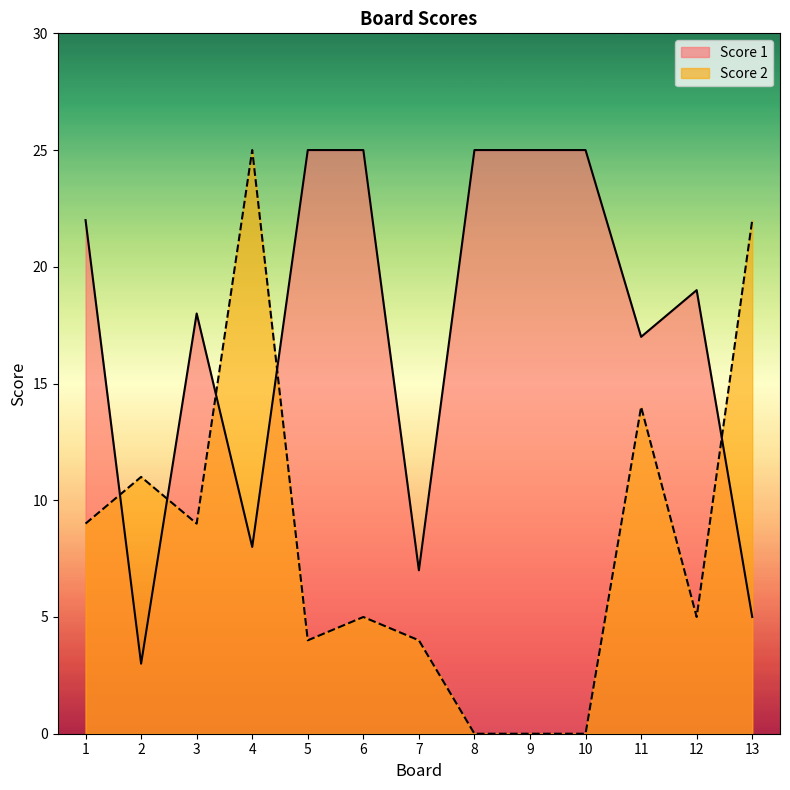

How many values in the Score 1 series are below 19?

6